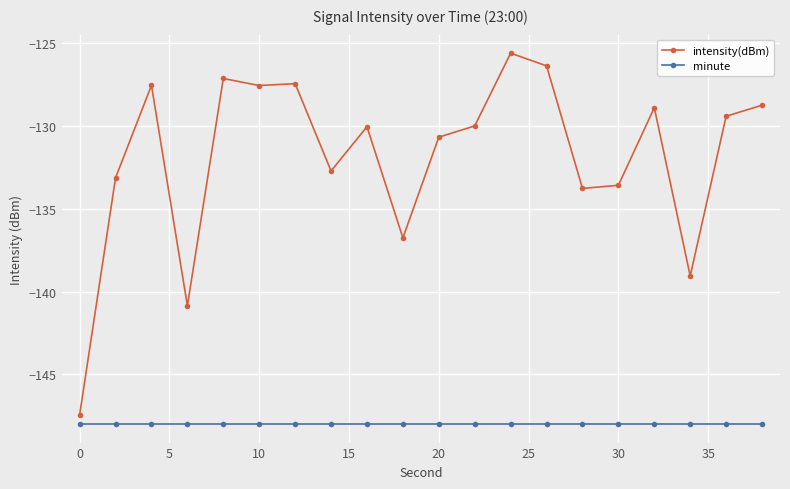

What is the minimum value shown in the chart?

-148.0